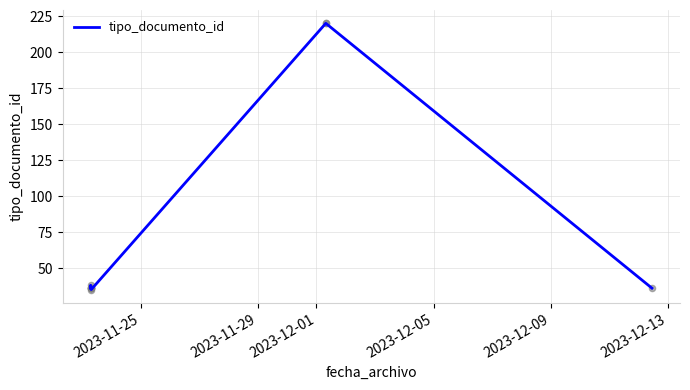

Approximately how many times larger is the value at 2023-11-25 compared to 2023-12-09?

1.0